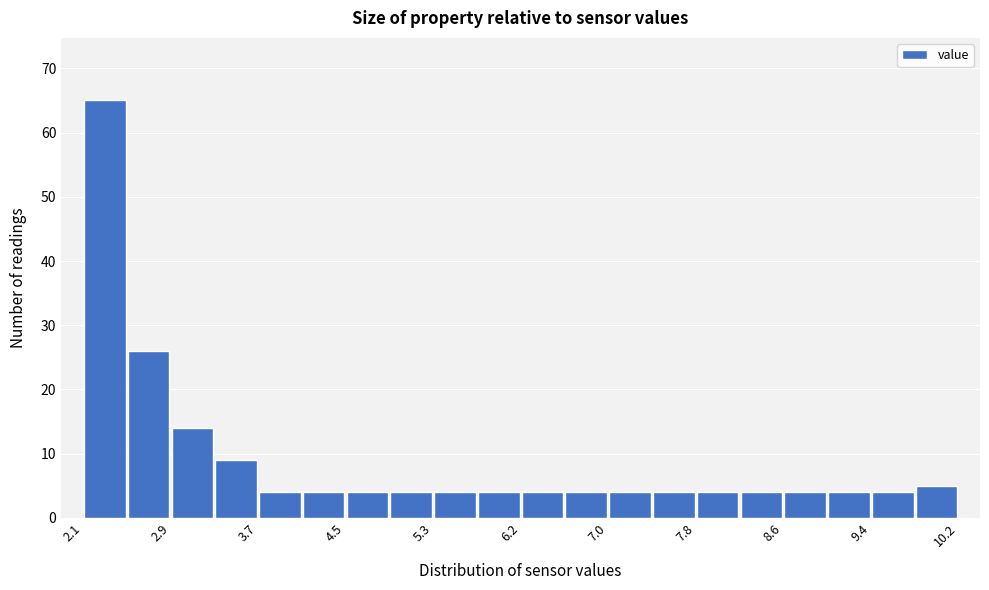

What is the height of the bar covering 4.9 to 5.3 on the x-axis? Neither the bar edges nor the heights are printed on the chart, so give them approximately, as read against the axes.

4